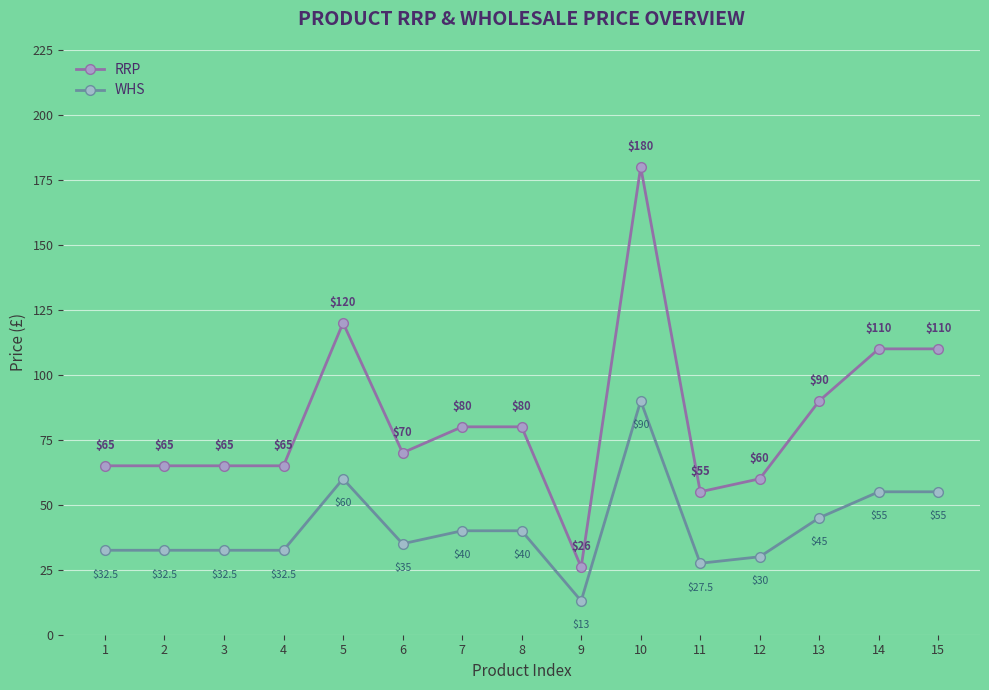

Does the chart have visible grid lines?

Yes